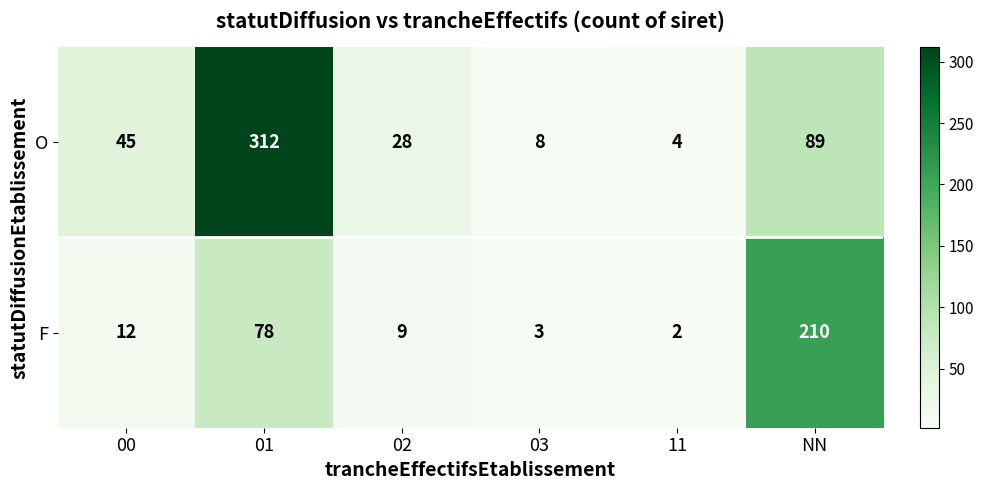

What is the difference between the highest and lowest values at NN?

121